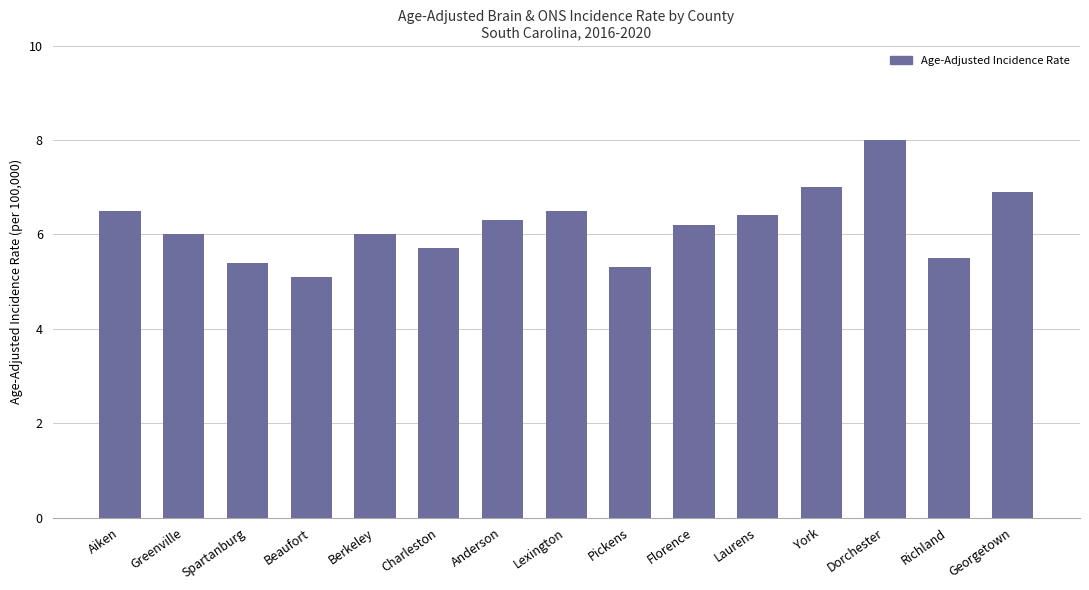

What is the label of the 9th bar from the right?

Anderson